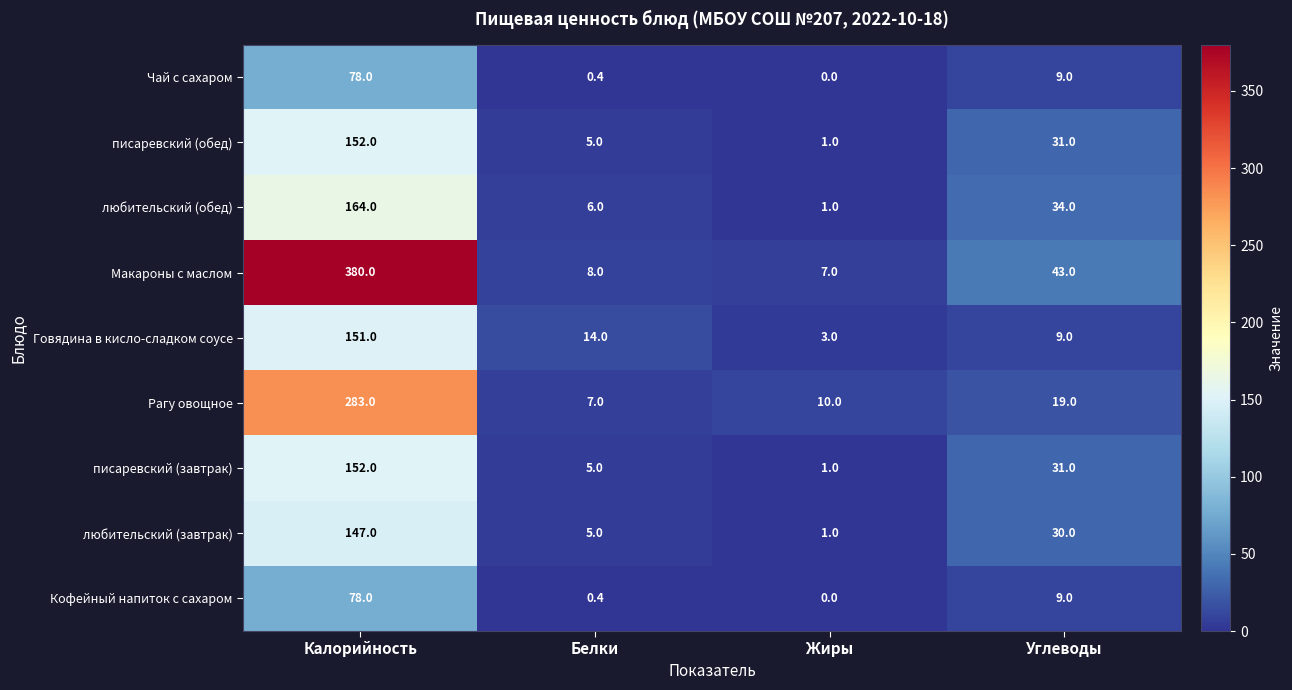

What is the difference between the Рагу овощное values at Жиры and Калорийность?

273.0